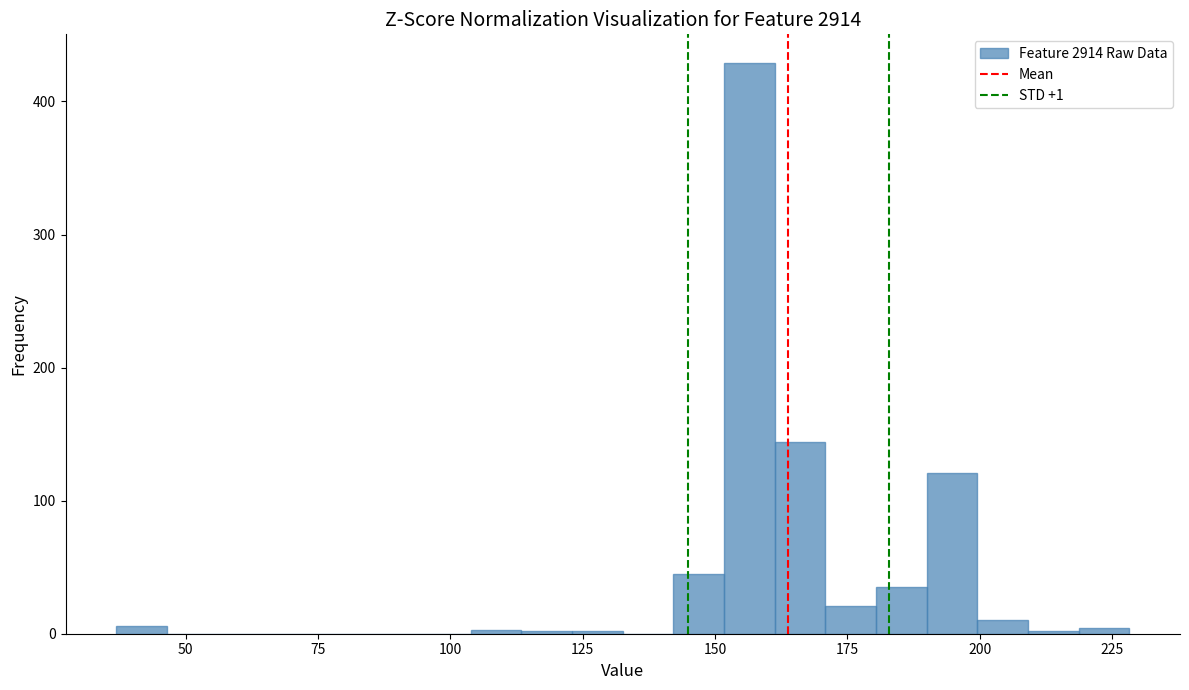

Around what value on the x-axis is the tallest bar? Give the approximate position of its centre, as read against the axis.

155